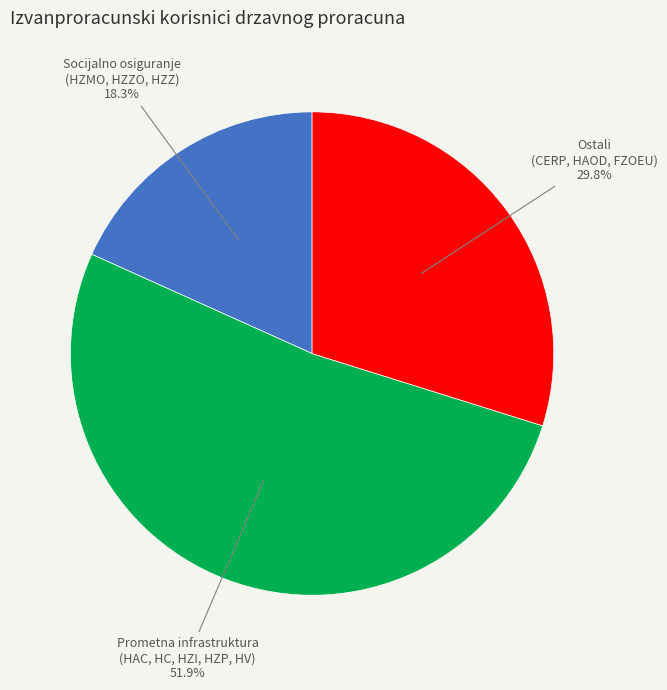

Does any single category account for the majority?

Yes